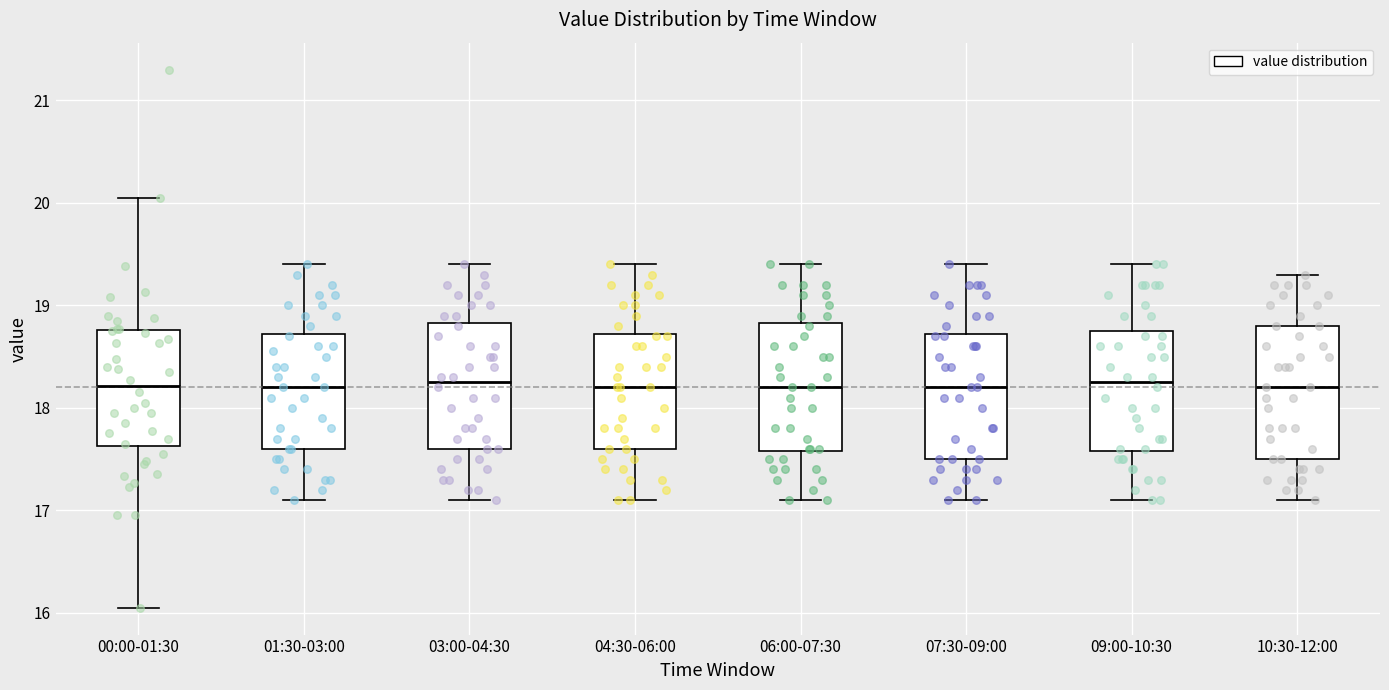

Reading left to right, read every box against the y-axis: the position of its median line, the range the box covers, and the ends of its whiskers. The values are not printed on the chart, so give them approximately, as read against the axis.

00:00-01:30: median 18.2, box 17.6 to 18.8, whiskers 16.1 to 20.1
01:30-03:00: median 18.2, box 17.6 to 18.7, whiskers 17.1 to 19.4
03:00-04:30: median 18.3, box 17.6 to 18.8, whiskers 17.1 to 19.4
04:30-06:00: median 18.2, box 17.6 to 18.7, whiskers 17.1 to 19.4
06:00-07:30: median 18.2, box 17.6 to 18.8, whiskers 17.1 to 19.4
07:30-09:00: median 18.2, box 17.5 to 18.7, whiskers 17.1 to 19.4
09:00-10:30: median 18.3, box 17.6 to 18.8, whiskers 17.1 to 19.4
10:30-12:00: median 18.2, box 17.5 to 18.8, whiskers 17.1 to 19.3